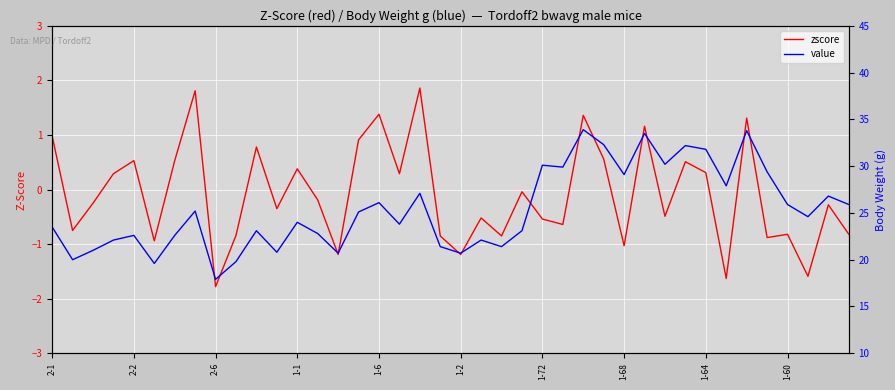

What is the label of the 19th point from the left?

18